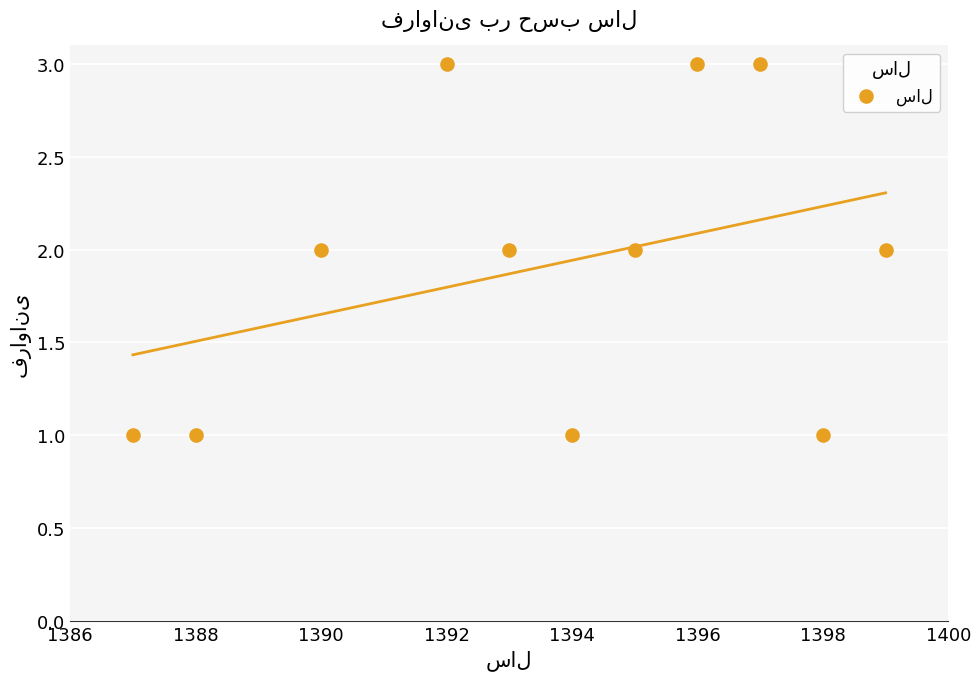

What is the range of X values (max minus min)?

12